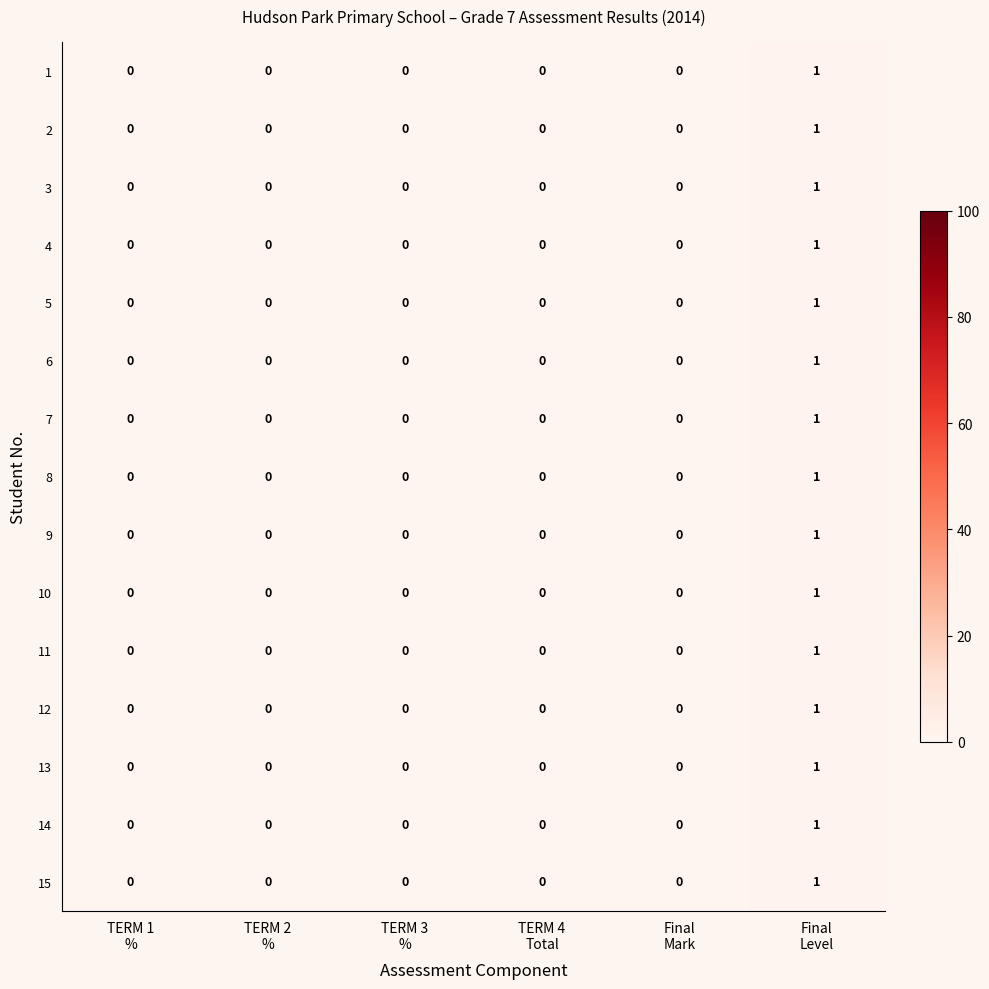

How many 8 values are between 0 and 1?

6